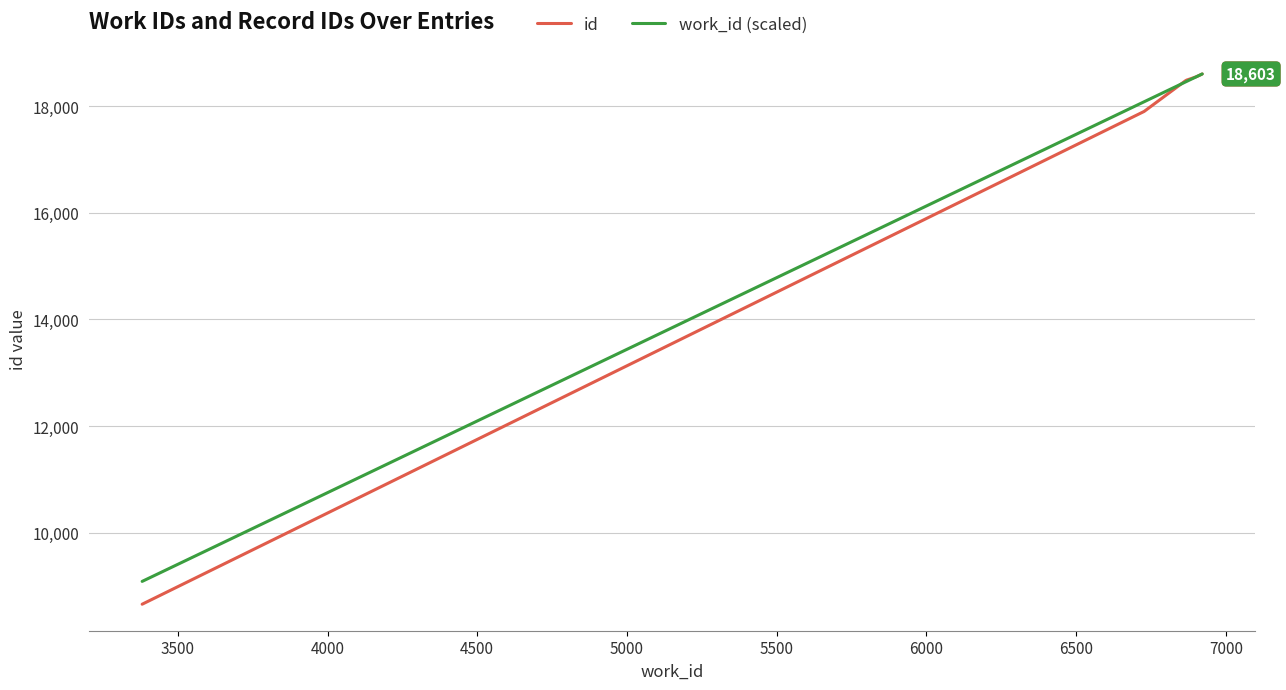

Which series has the widest spread of values?

id